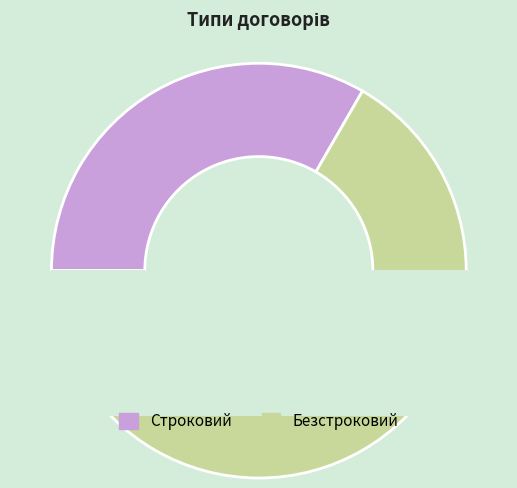

To the nearest percent, what portion does Безстроковий represent?

67%